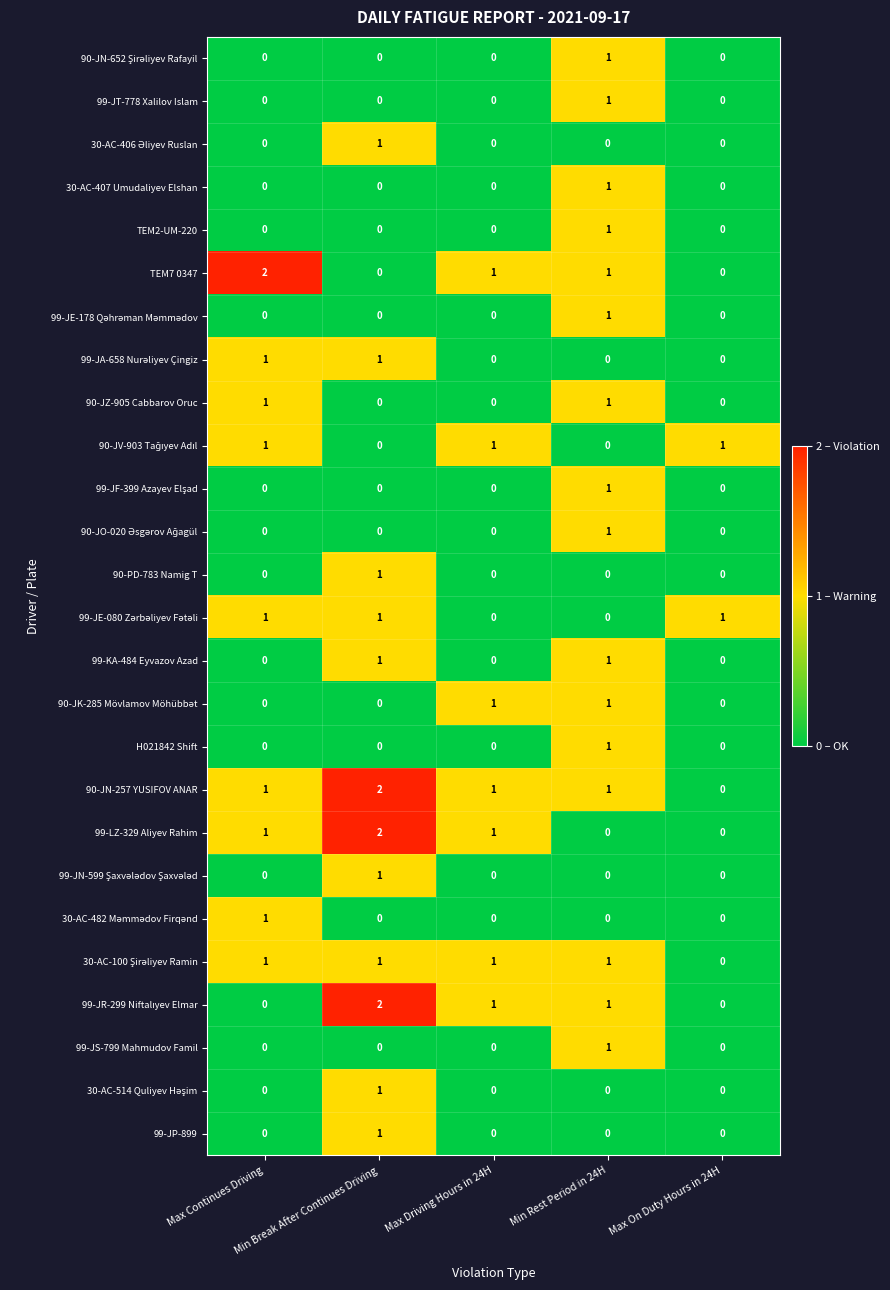

At how many categories does at least one series exceed 0?

5